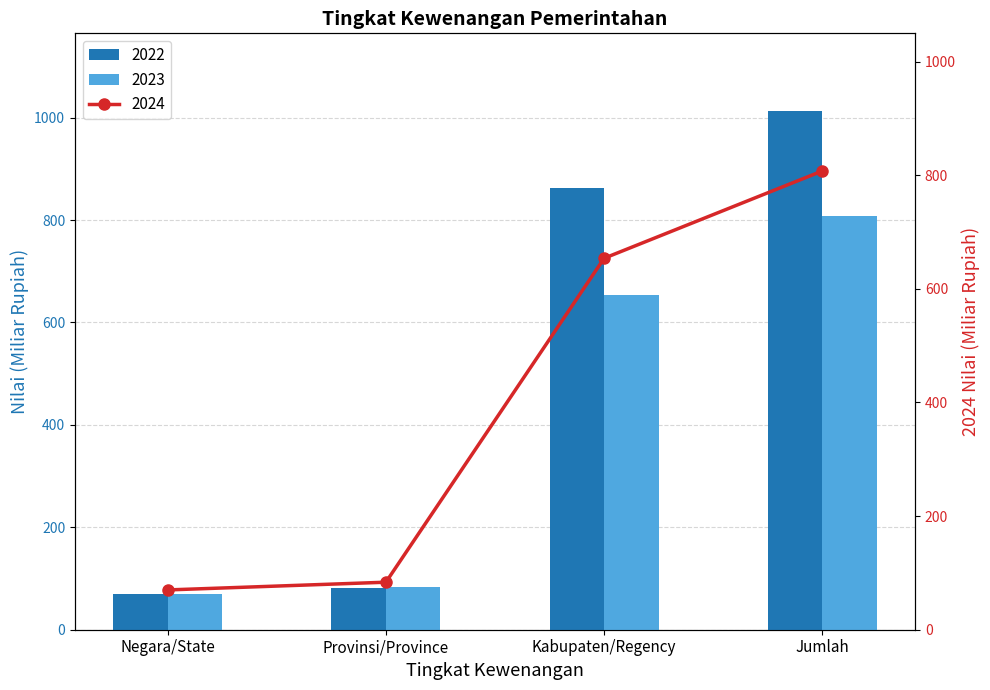

Reading right to left, list all the values displayed in this chart.

2022: Jumlah=1012.7	Kabupaten/Regency=861.7	Provinsi/Province=80.9	Negara/State=70.0
2023: Jumlah=807.5	Kabupaten/Regency=653.8	Provinsi/Province=83.6	Negara/State=70.0
2024: Jumlah=807.5	Kabupaten/Regency=653.8	Provinsi/Province=83.6	Negara/State=70.0